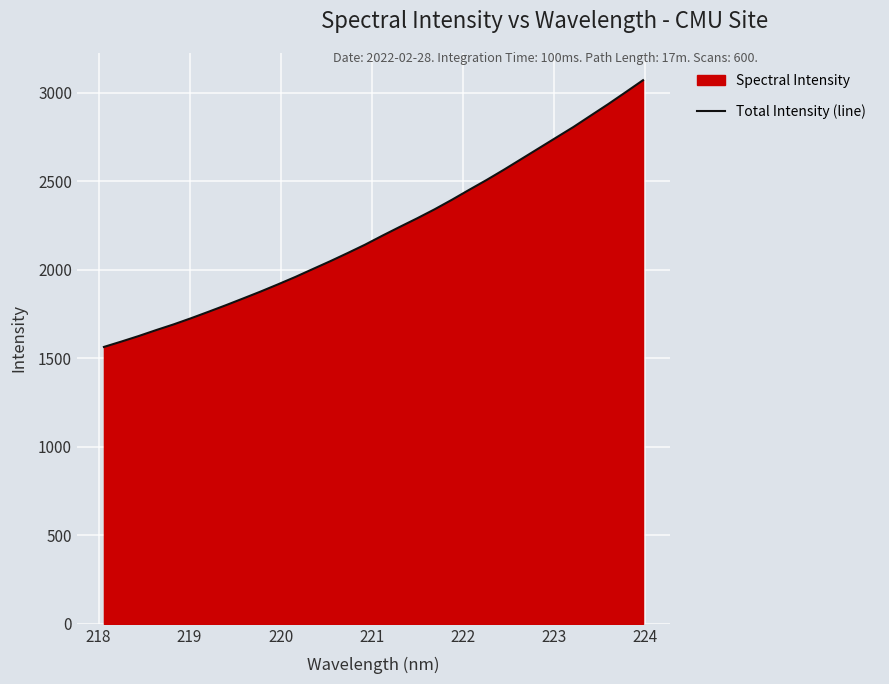

Reading right to left, what are all the values shown in this chart?

3070.2	3002.4	2935.3	2870.9	2806.3	2746.0	2685.6	2625.2	2564.9	2506.8	2451.3	2394.7	2340.6	2290.0	2241.4	2191.9	2140.9	2093.6	2047.6	2003.5	1959.0	1917.1	1876.4	1837.5	1799.1	1762.0	1725.6	1690.9	1658.8	1625.3	1594.0	1563.7